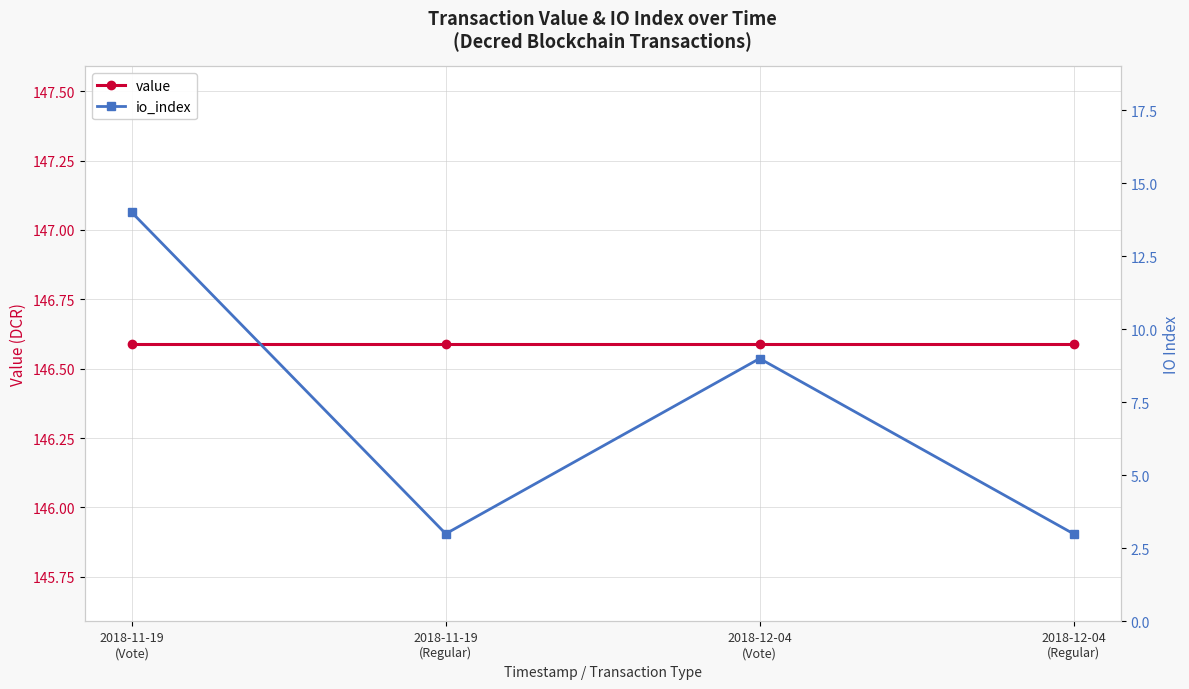

The value of io_index at 2018-11-19
(Regular) is 1.0. True or false?

False